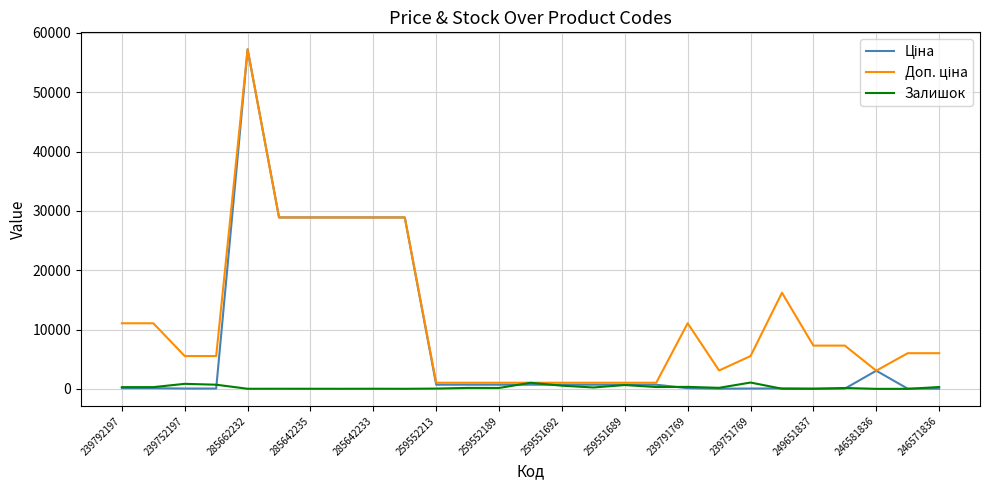

What is the greatest value displayed?

57235.5